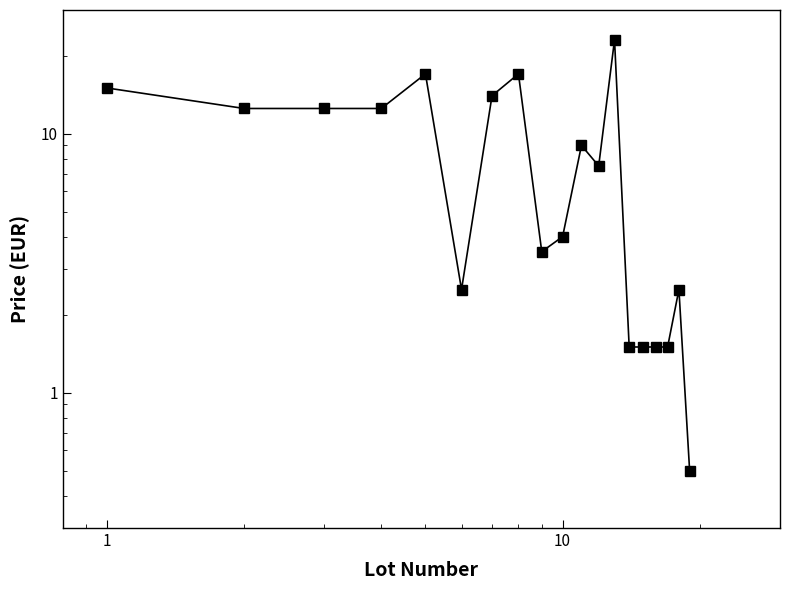

The chart shows a value of 10.8 at 11. True or false?

False